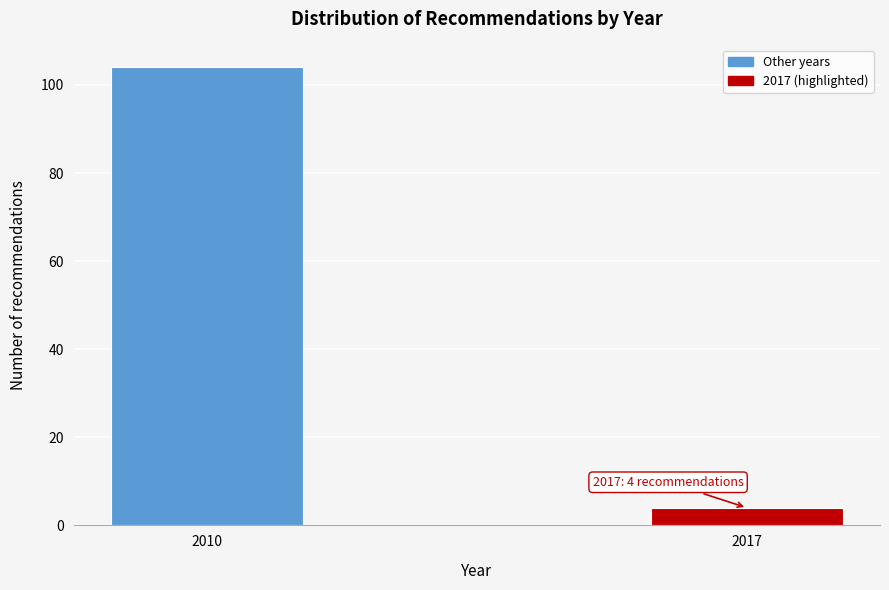

Reading right to left, extract all data points from this chart.

2017=4	2010=104